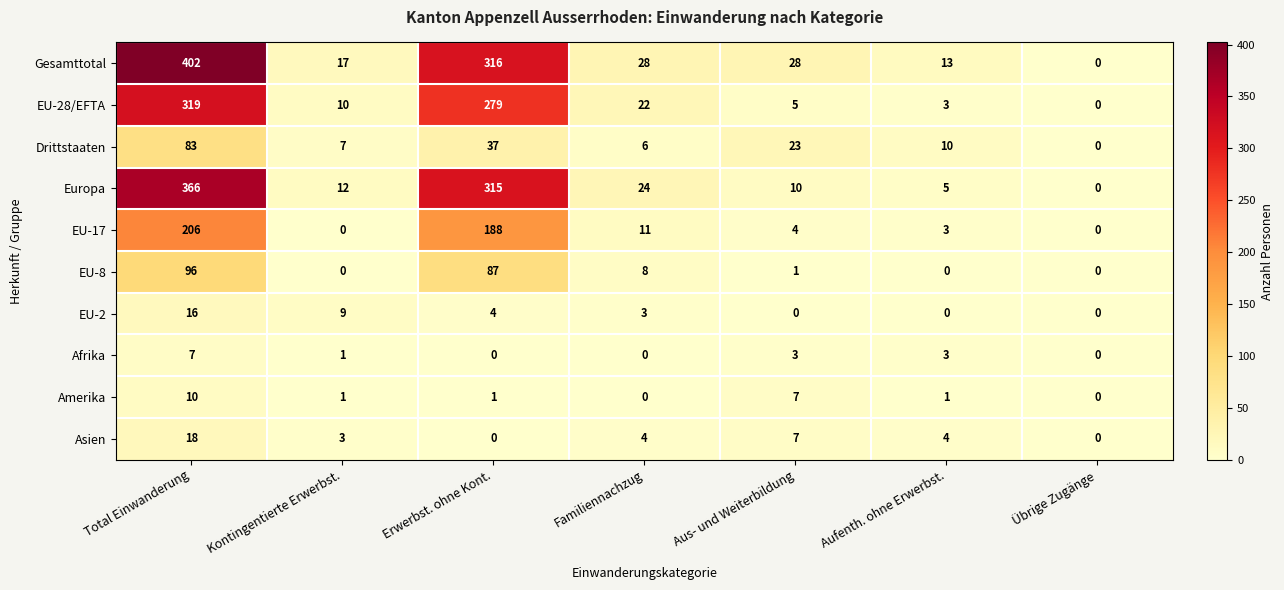

List the labels in order of Drittstaaten value, largest first.

Total Einwanderung, Erwerbst. ohne Kont., Aus- und Weiterbildung, Aufenth. ohne Erwerbst., Kontingentierte Erwerbst., Familiennachzug, Übrige Zugänge